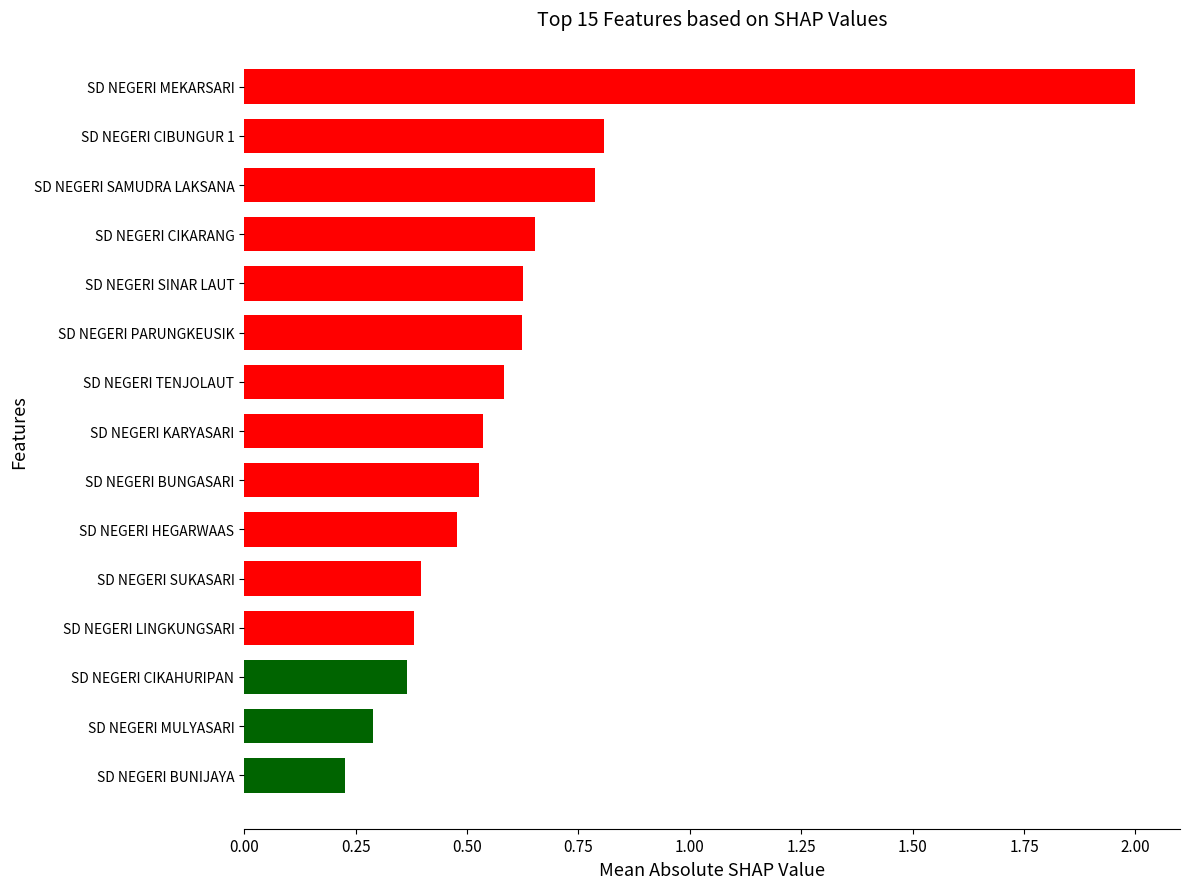

At which label is the value closest to 1?

SD NEGERI CIBUNGUR 1